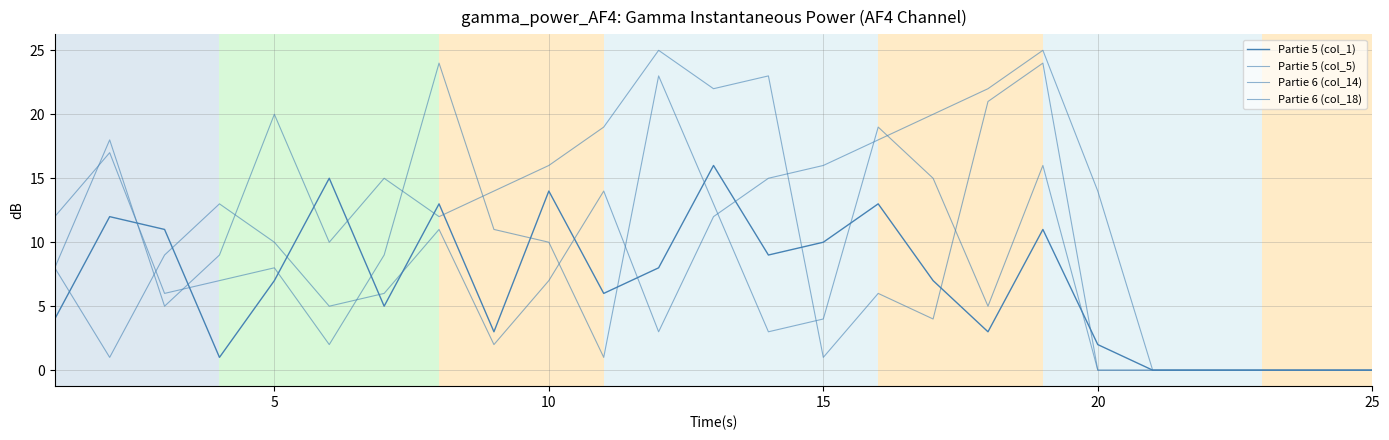

Does the chart have visible grid lines?

Yes